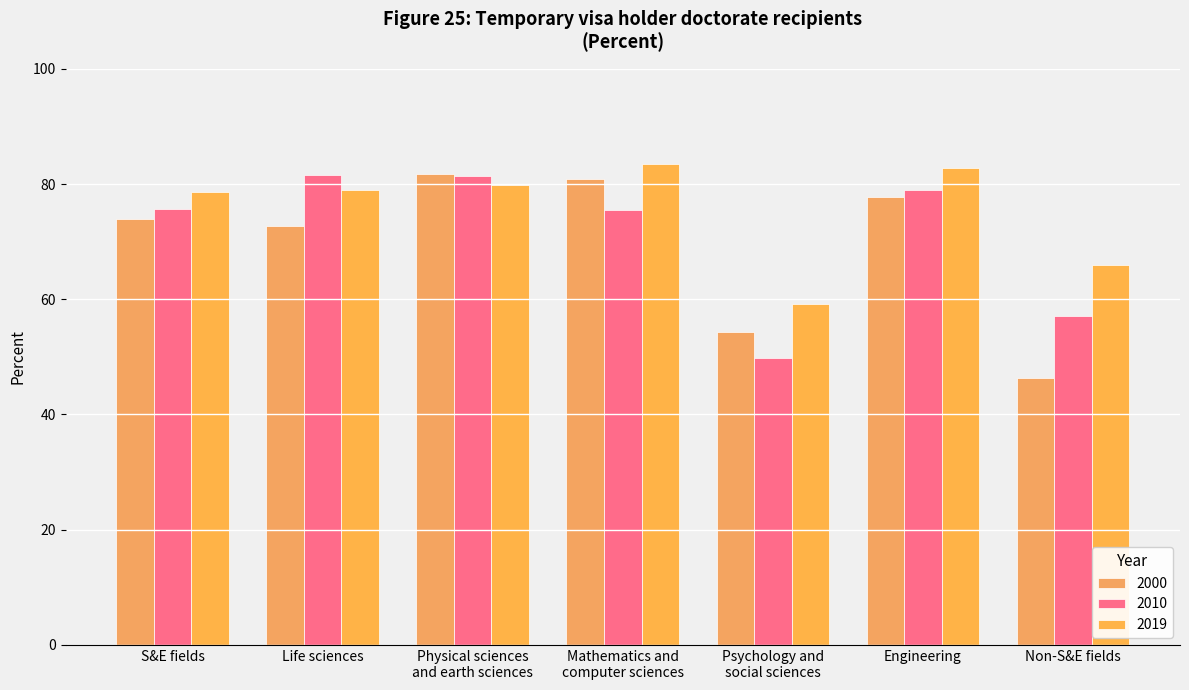

What is the value of the 2010 bar at the 6th from the left?

79.0